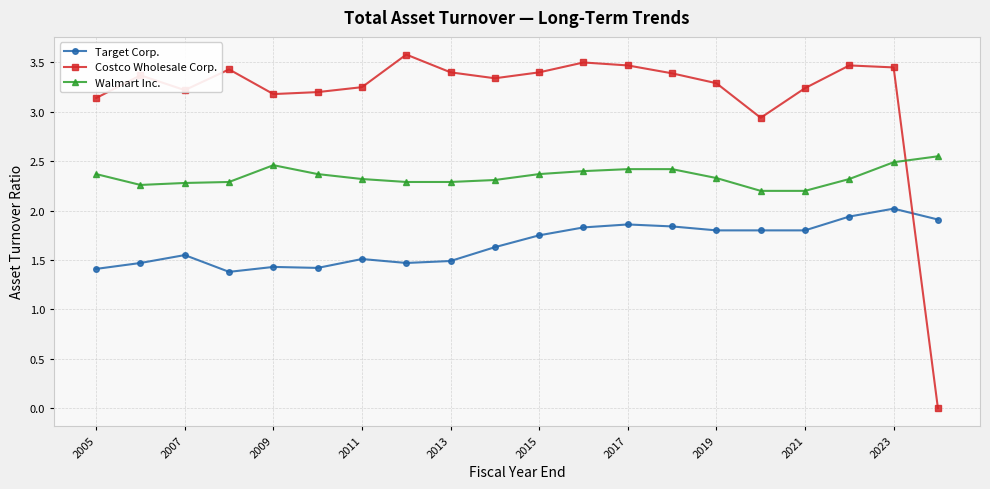

Count the number of categories in the chart.

20